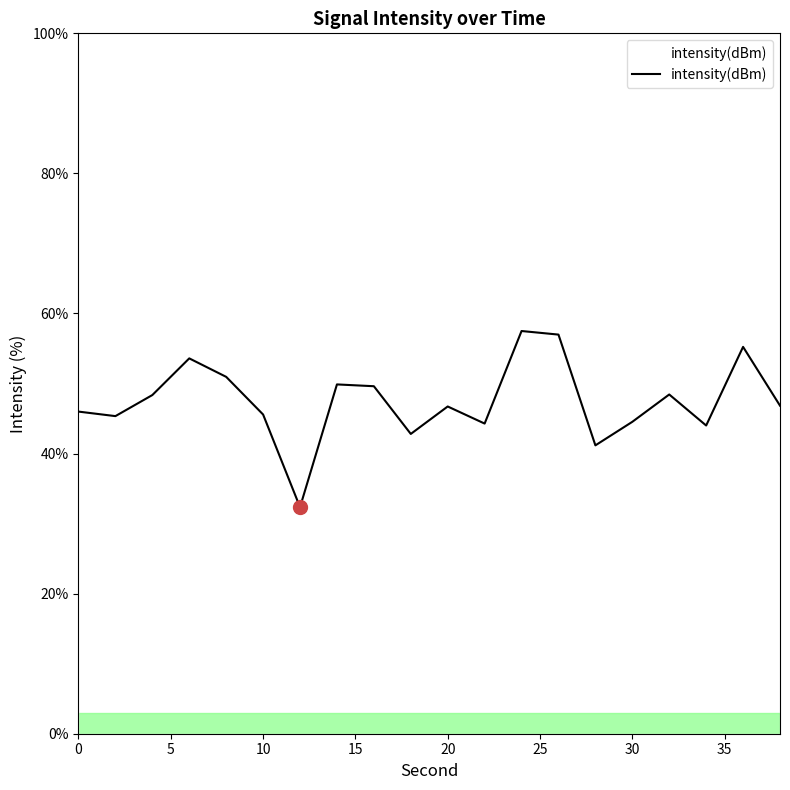

What is the greatest value displayed?

57.5